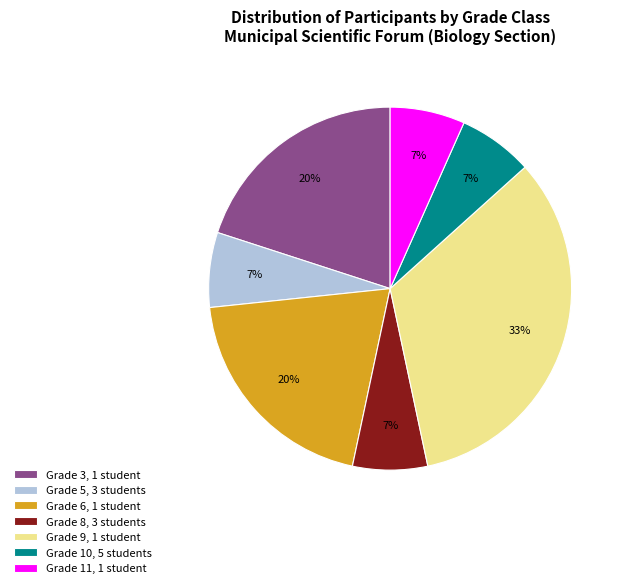

Do Grade 8, 3 students and Grade 5, 3 students together represent more than half of the pie?

No